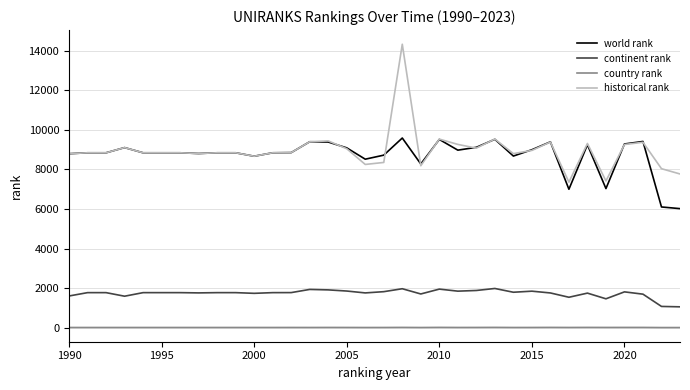

Does the chart have visible grid lines?

Yes